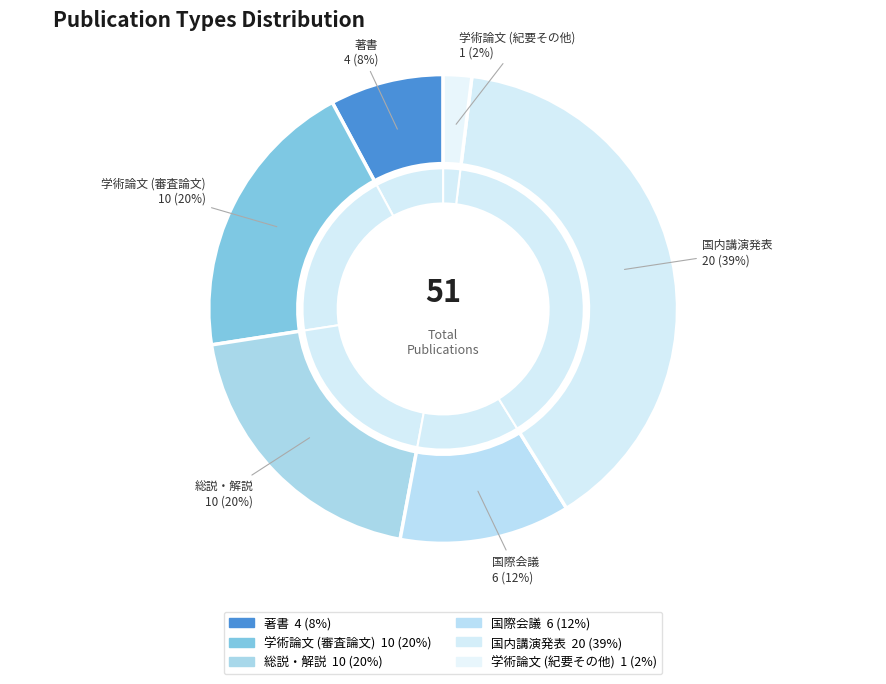

Which category has the biggest portion of the pie?

国内講演発表